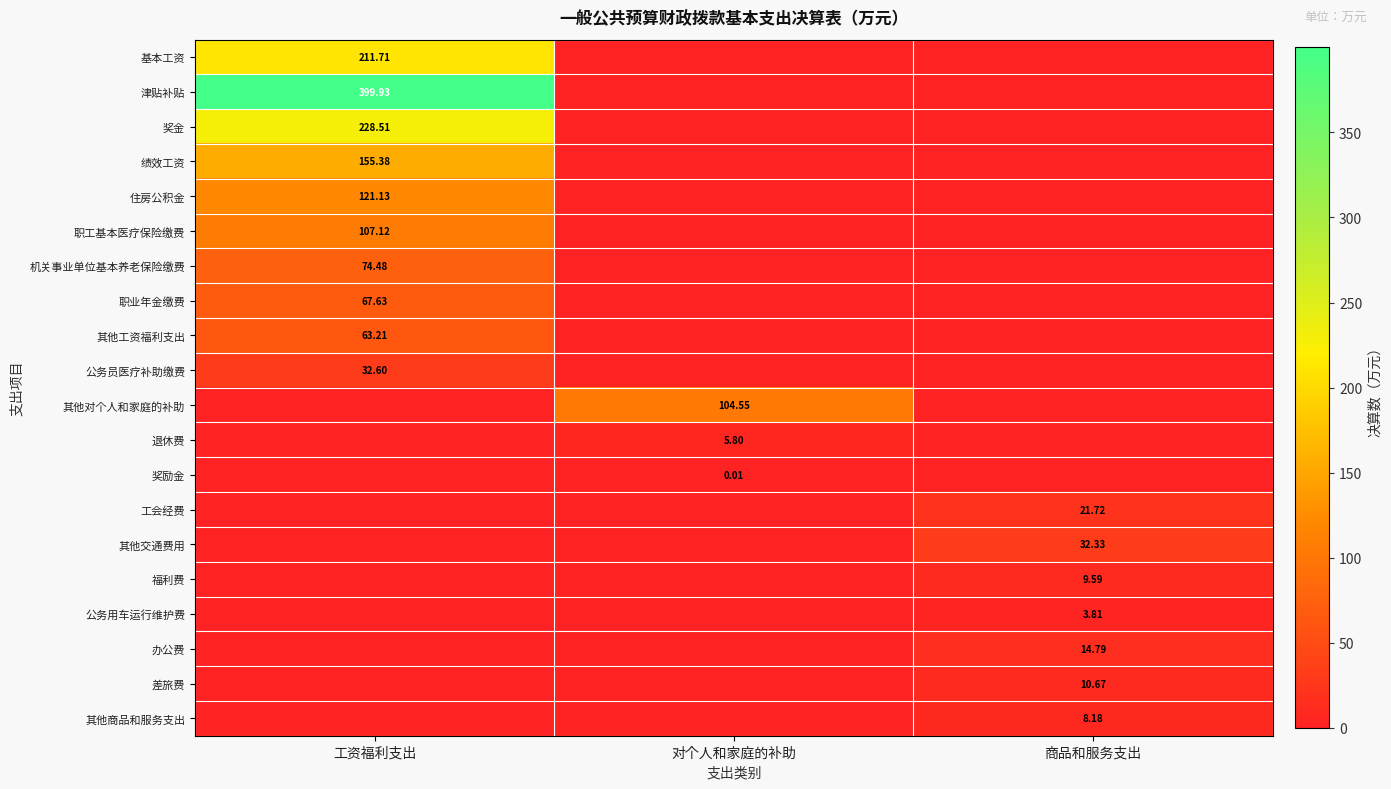

Which series has the largest range (max minus min)?

津贴补贴